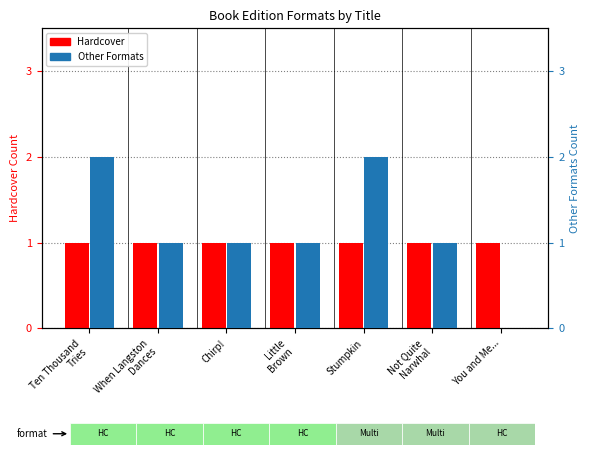

What is the highest value of the Hardcover series?

1